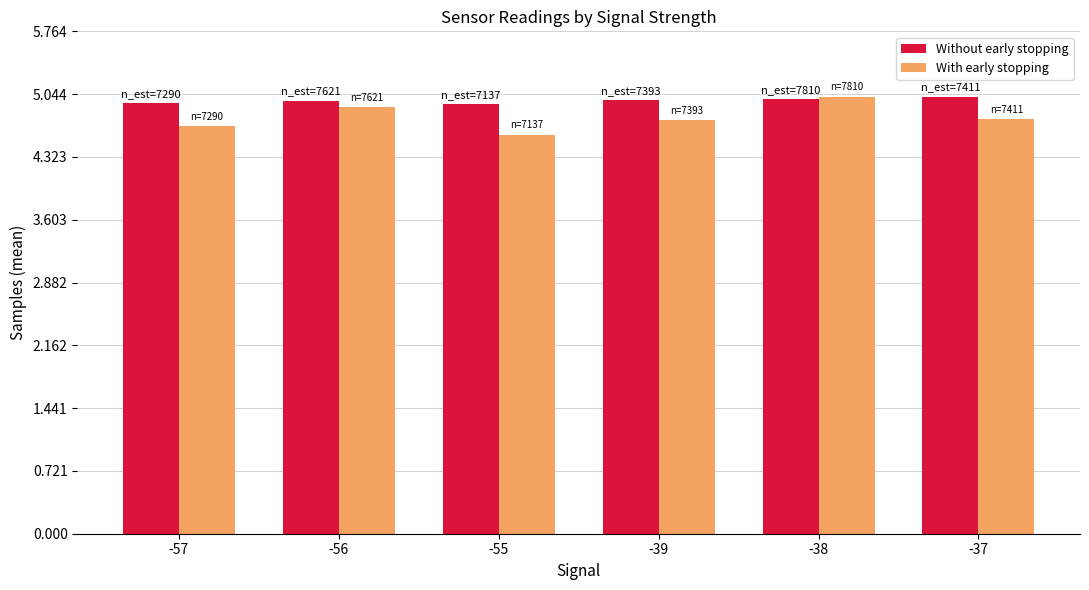

What is the average value of the With early stopping series?

4777120.3